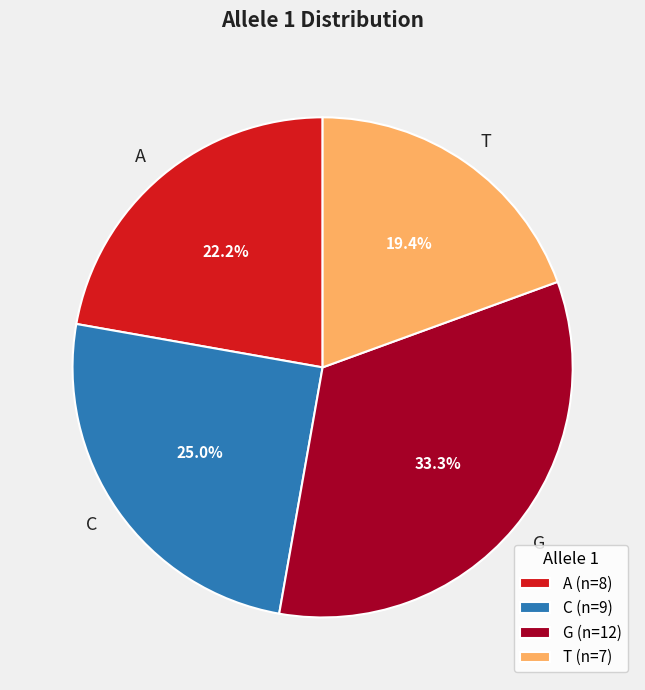

How many slices are in this pie chart?

4